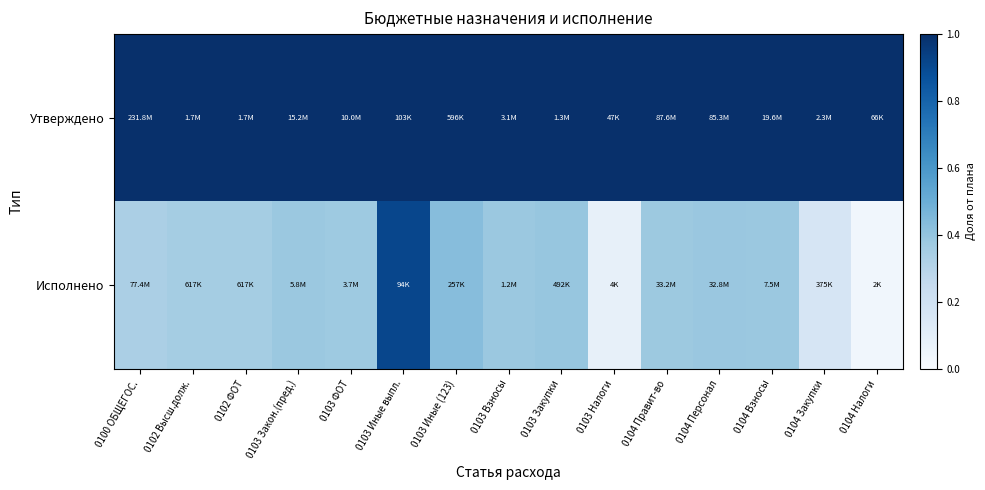

Reading left to right, transcribe all the data shown in this chart.

Утверждено: 0100 ОБЩЕГОС.=1.0	0102 Высш.долж.=1.0	0102 ФОТ=1.0	0103 Закон.(пред.)=1.0	0103 ФОТ=1.0	0103 Иные выпл.=1.0	0103 Иные (123)=1.0	0103 Взносы=1.0	0103 Закупки=1.0	0103 Налоги=1.0	0104 Правит-во=1.0	0104 Персонал=1.0	0104 Взносы=1.0	0104 Закупки=1.0	0104 Налоги=1.0
Исполнено: 0100 ОБЩЕГОС.=0.3	0102 Высш.долж.=0.4	0102 ФОТ=0.4	0103 Закон.(пред.)=0.4	0103 ФОТ=0.4	0103 Иные выпл.=0.9	0103 Иные (123)=0.4	0103 Взносы=0.4	0103 Закупки=0.4	0103 Налоги=0.1	0104 Правит-во=0.4	0104 Персонал=0.4	0104 Взносы=0.4	0104 Закупки=0.2	0104 Налоги=0.0